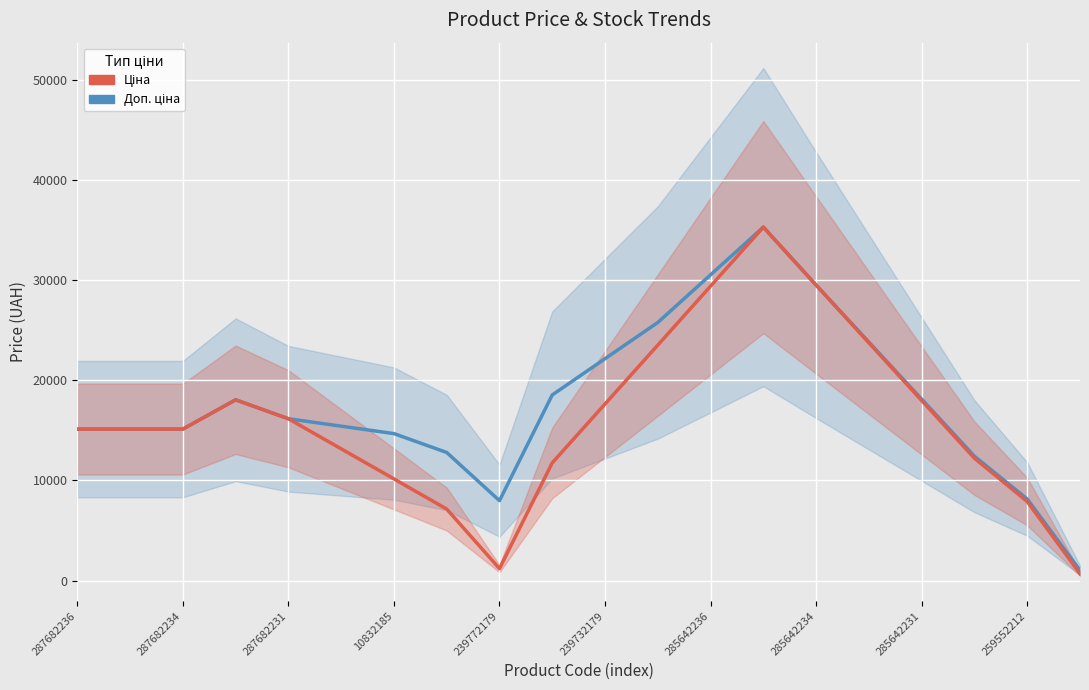

What is the sum of the Ціна values at 239732179 and 239772179?

18832.5